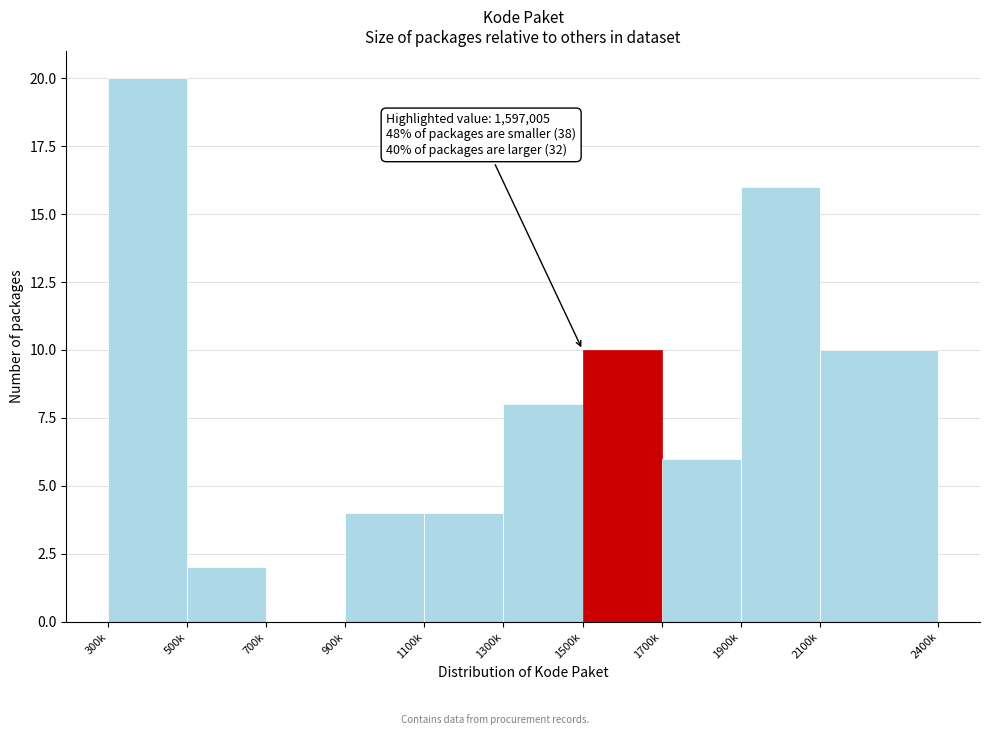

Reading left to right, extract all data points from this chart.

300k=20	500k=2	700k=0	900k=4	1100k=4	1300k=8	1500k=10	1700k=6	1900k=16	2100k=10